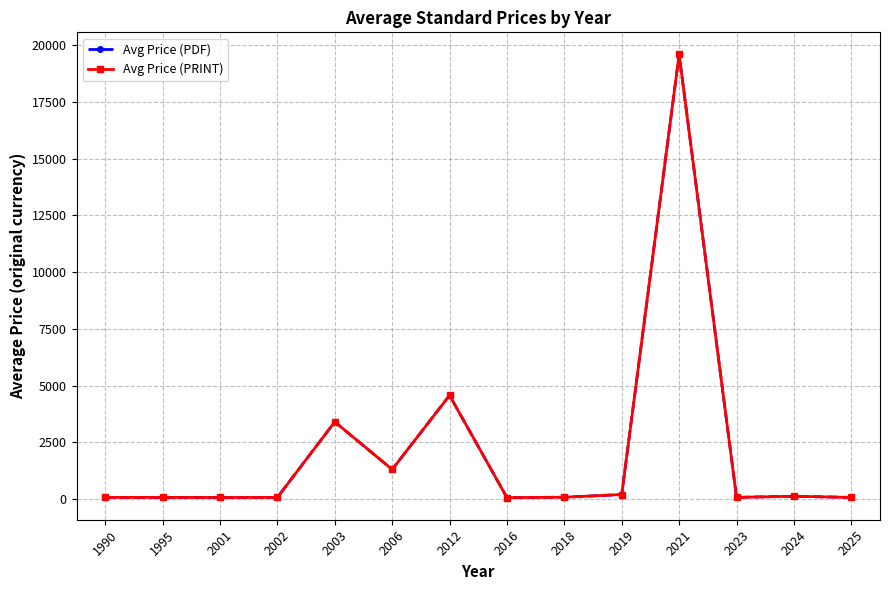

Reading right to left, list all the values displayed in this chart.

Avg Price (PDF): 2025=67.0	2024=119.9	2023=69.0	2021=19600.0	2019=195.0	2018=76.0	2016=61.0	2012=4567.2	2006=1300.0	2003=3400.0	2002=69.0	2001=64.6	1995=69.0	1990=68.8
Avg Price (PRINT): 2025=67.0	2024=119.9	2023=69.0	2021=19600.0	2019=195.0	2018=76.0	2016=61.0	2012=4567.2	2006=1300.0	2003=3400.0	2002=69.0	2001=64.6	1995=69.0	1990=68.8